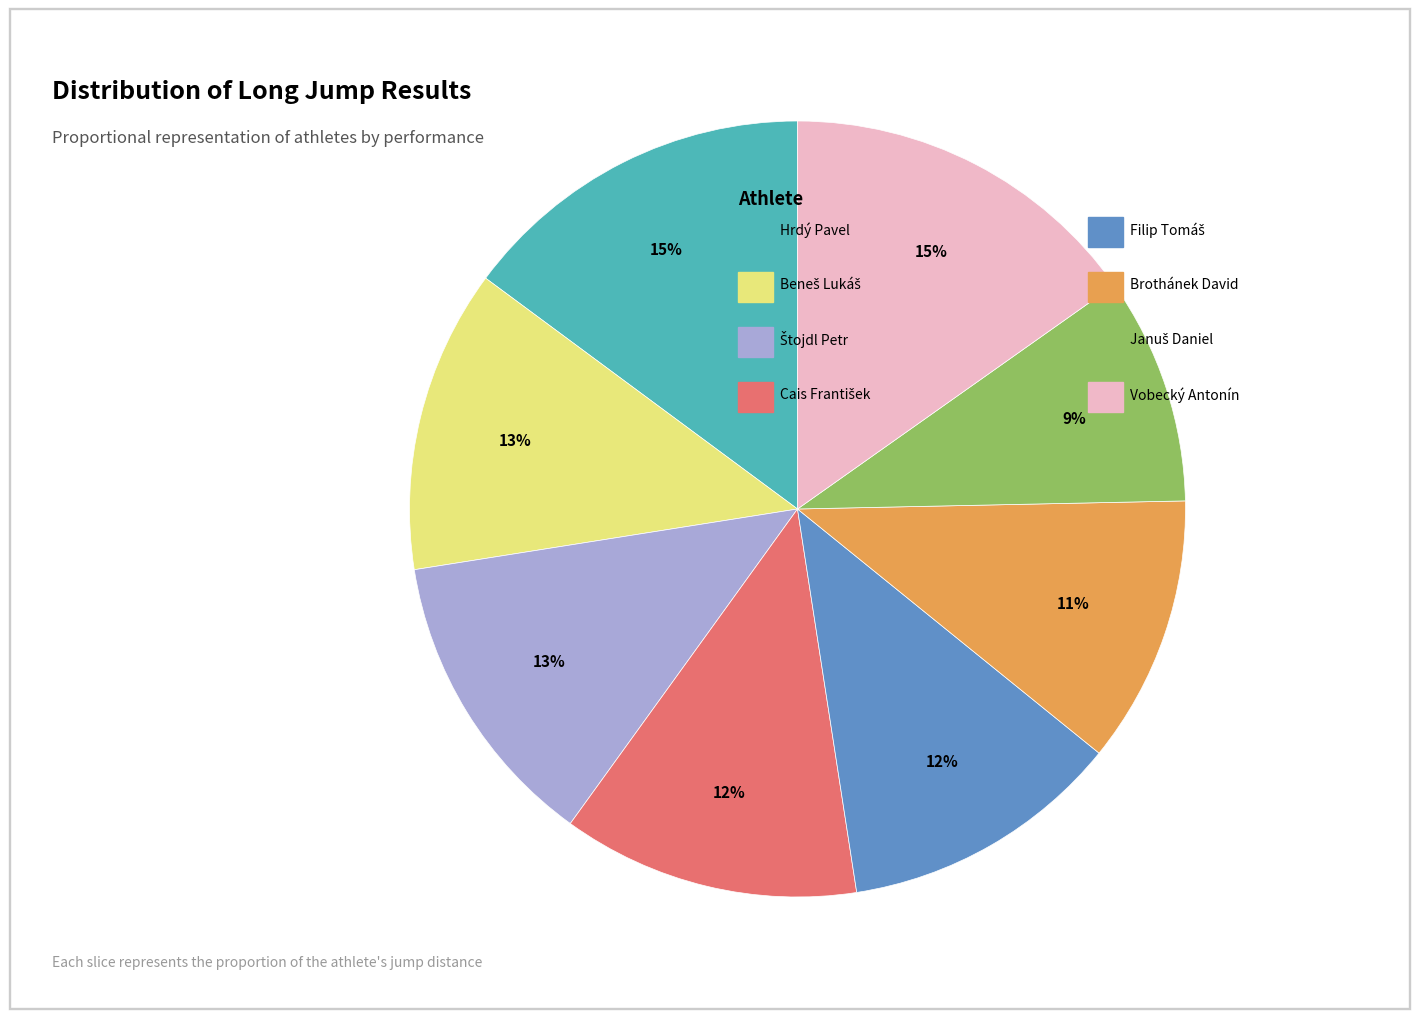

To the nearest percent, what is the average slice percentage?

12%